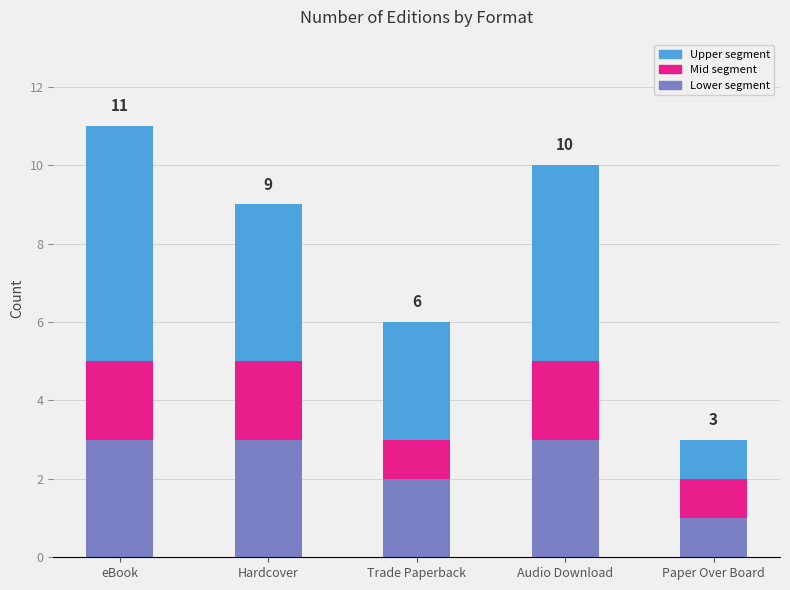

What is the total value across all series at Trade Paperback?

6